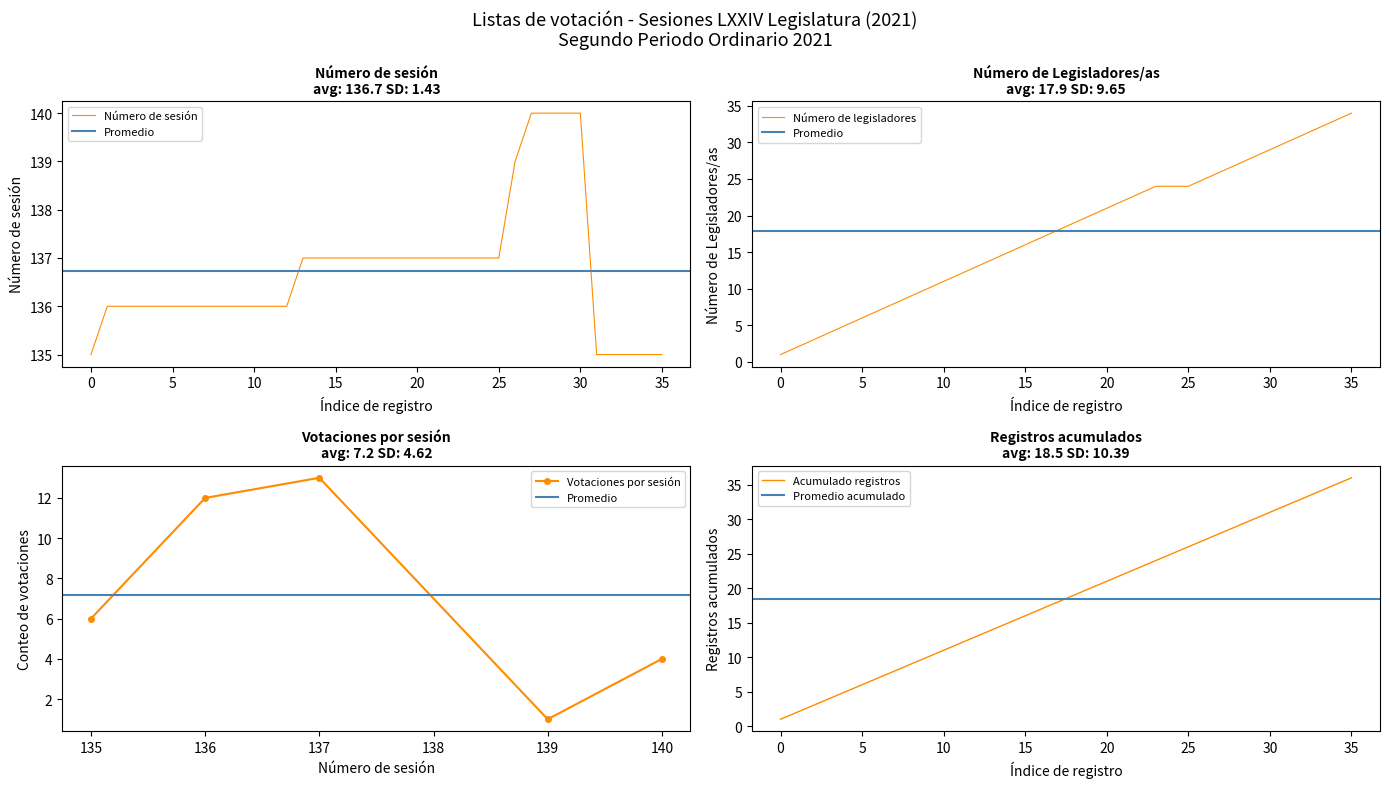

Which category has the highest value across all series?

140